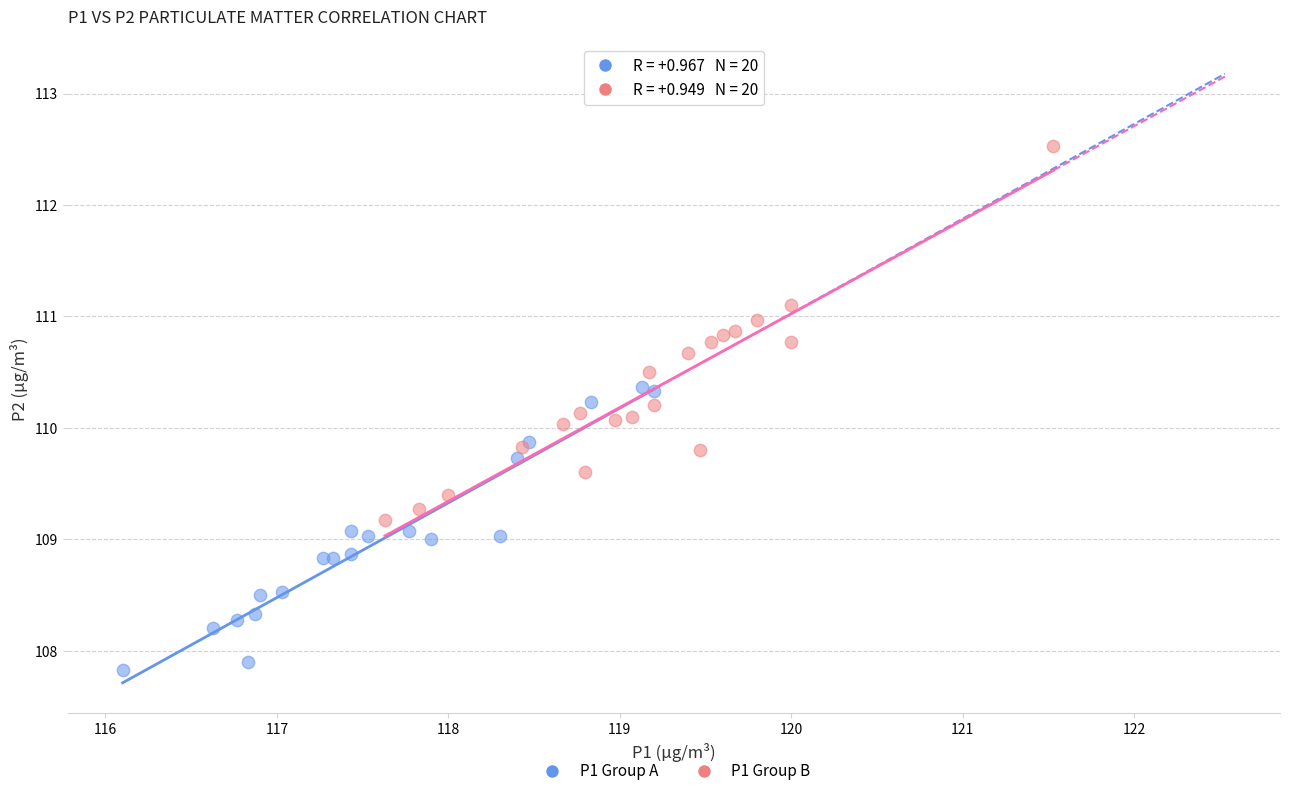

Which series has the largest Y range (max minus min)?

P1 Group B